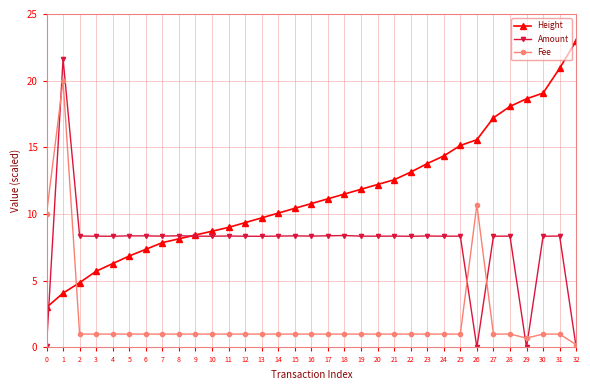

What is the minimum value for Height?

3.0